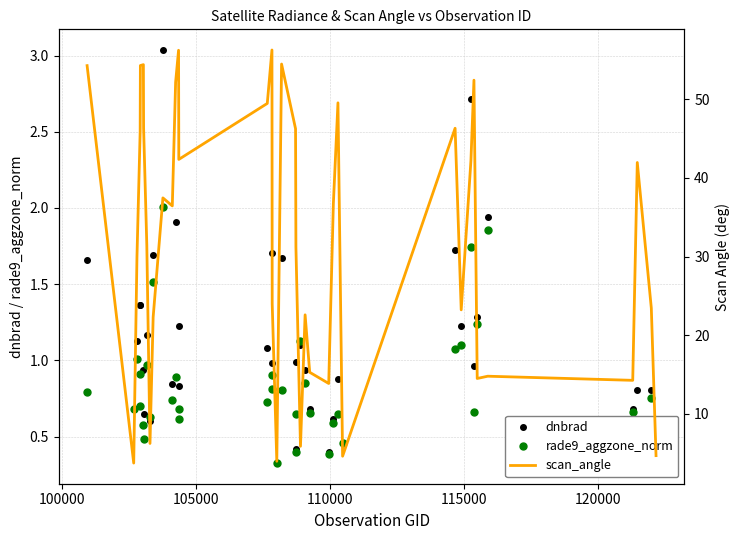

How many interior local peaks does the dnbrad series have?

12